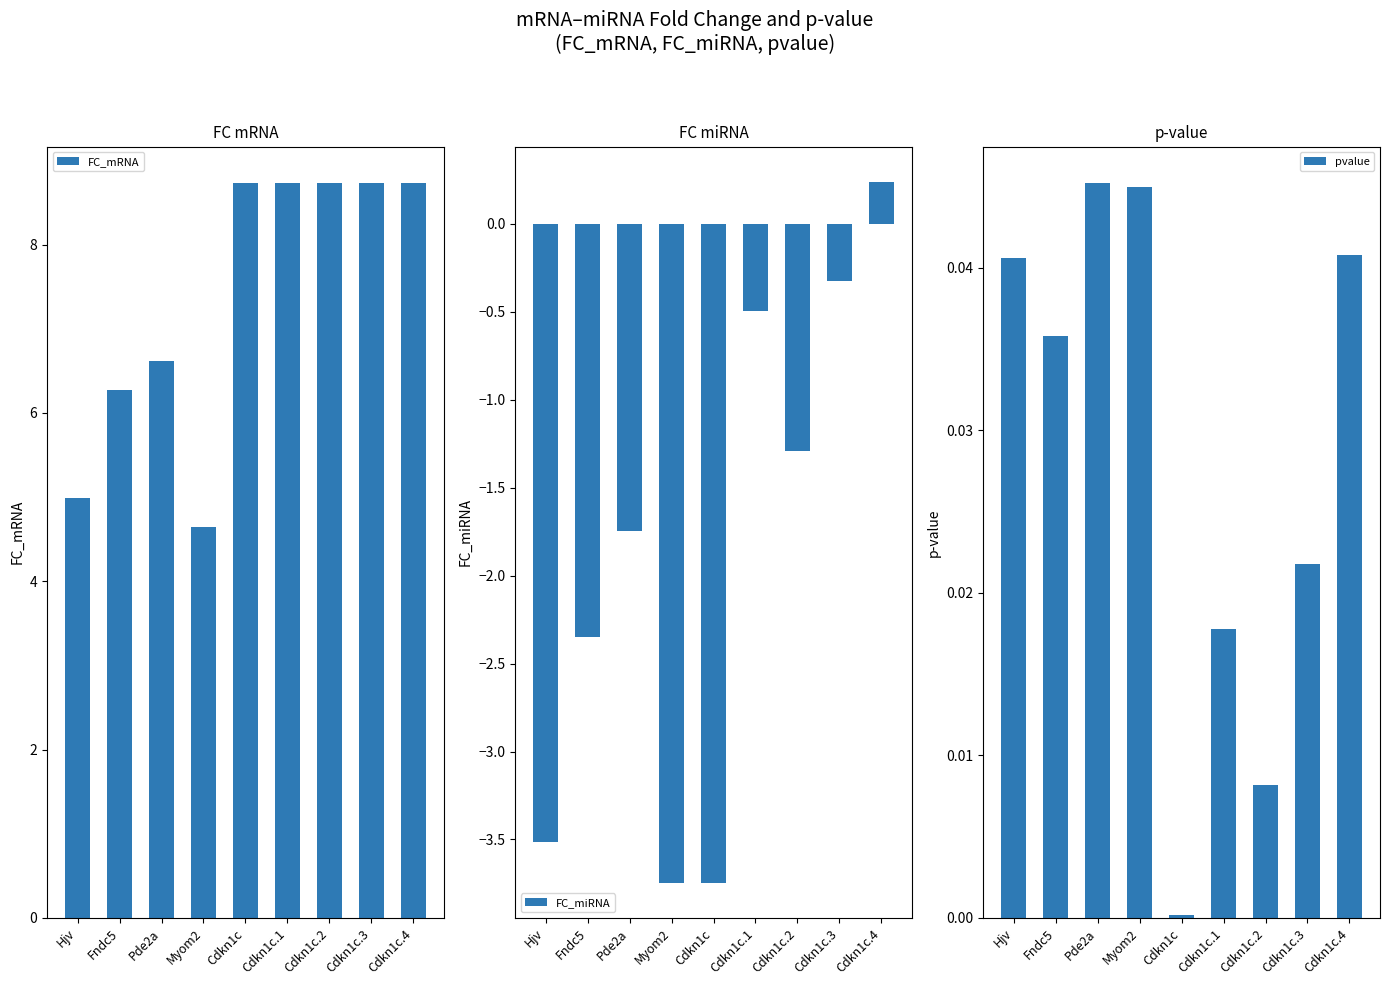

Does the chart contain any negative values?

Yes